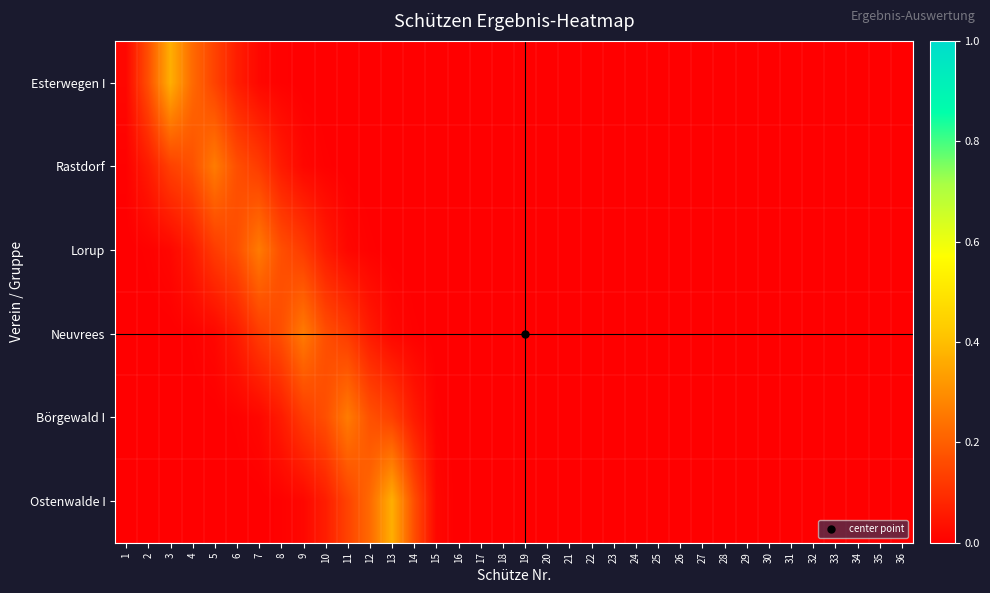

Reading left to right, extract all data points from this chart.

Esterwegen I: 1=0.0	2=0.2	3=0.4	4=0.2	5=0.1	6=0.1	7=0.0	8=0.0	9=0.0	10=0.0	11=0.0	12=0.0	13=0.0	14=0.0	15=0.0	16=0.0	17=0.0	18=0.0	19=0.0	20=0.0	21=0.0	22=0.0	23=0.0	24=0.0	25=0.0	26=0.0	27=0.0	28=0.0	29=0.0	30=0.0	31=0.0	32=0.0	33=0.0	34=0.0	35=0.0	36=0.0
Rastdorf: 1=0.0	2=0.1	3=0.1	4=0.2	5=0.3	6=0.2	7=0.1	8=0.1	9=0.0	10=0.0	11=0.0	12=0.0	13=0.0	14=0.0	15=0.0	16=0.0	17=0.0	18=0.0	19=0.0	20=0.0	21=0.0	22=0.0	23=0.0	24=0.0	25=0.0	26=0.0	27=0.0	28=0.0	29=0.0	30=0.0	31=0.0	32=0.0	33=0.0	34=0.0	35=0.0	36=0.0
Lorup: 1=0.0	2=0.0	3=0.0	4=0.1	5=0.1	6=0.2	7=0.3	8=0.2	9=0.1	10=0.1	11=0.0	12=0.0	13=0.0	14=0.0	15=0.0	16=0.0	17=0.0	18=0.0	19=0.0	20=0.0	21=0.0	22=0.0	23=0.0	24=0.0	25=0.0	26=0.0	27=0.0	28=0.0	29=0.0	30=0.0	31=0.0	32=0.0	33=0.0	34=0.0	35=0.0	36=0.0
Neuvrees: 1=0.0	2=0.0	3=0.0	4=0.0	5=0.0	6=0.1	7=0.1	8=0.2	9=0.3	10=0.2	11=0.1	12=0.1	13=0.0	14=0.0	15=0.0	16=0.0	17=0.0	18=0.0	19=0.0	20=0.0	21=0.0	22=0.0	23=0.0	24=0.0	25=0.0	26=0.0	27=0.0	28=0.0	29=0.0	30=0.0	31=0.0	32=0.0	33=0.0	34=0.0	35=0.0	36=0.0
Börgewald I: 1=0.0	2=0.0	3=0.0	4=0.0	5=0.0	6=0.0	7=0.0	8=0.1	9=0.1	10=0.2	11=0.3	12=0.2	13=0.1	14=0.1	15=0.0	16=0.0	17=0.0	18=0.0	19=0.0	20=0.0	21=0.0	22=0.0	23=0.0	24=0.0	25=0.0	26=0.0	27=0.0	28=0.0	29=0.0	30=0.0	31=0.0	32=0.0	33=0.0	34=0.0	35=0.0	36=0.0
Ostenwalde I: 1=0.0	2=0.0	3=0.0	4=0.0	5=0.0	6=0.0	7=0.0	8=0.0	9=0.0	10=0.1	11=0.1	12=0.2	13=0.4	14=0.2	15=0.0	16=0.0	17=0.0	18=0.0	19=0.0	20=0.0	21=0.0	22=0.0	23=0.0	24=0.0	25=0.0	26=0.0	27=0.0	28=0.0	29=0.0	30=0.0	31=0.0	32=0.0	33=0.0	34=0.0	35=0.0	36=0.0